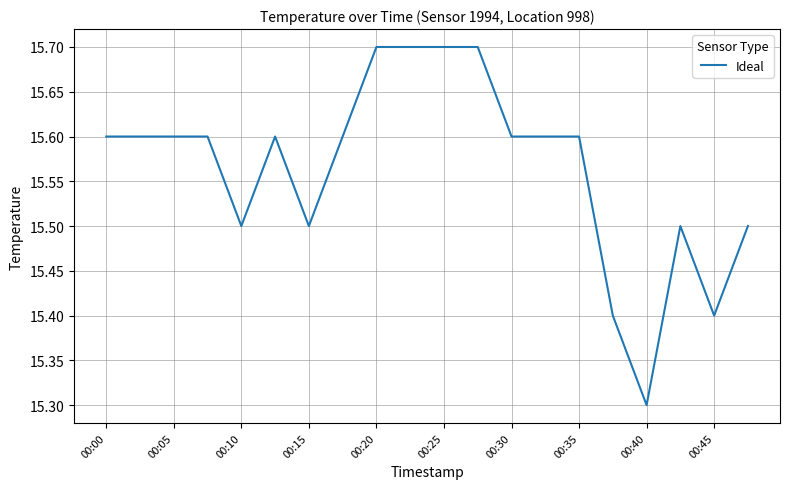

What is the smallest value displayed?

15.3